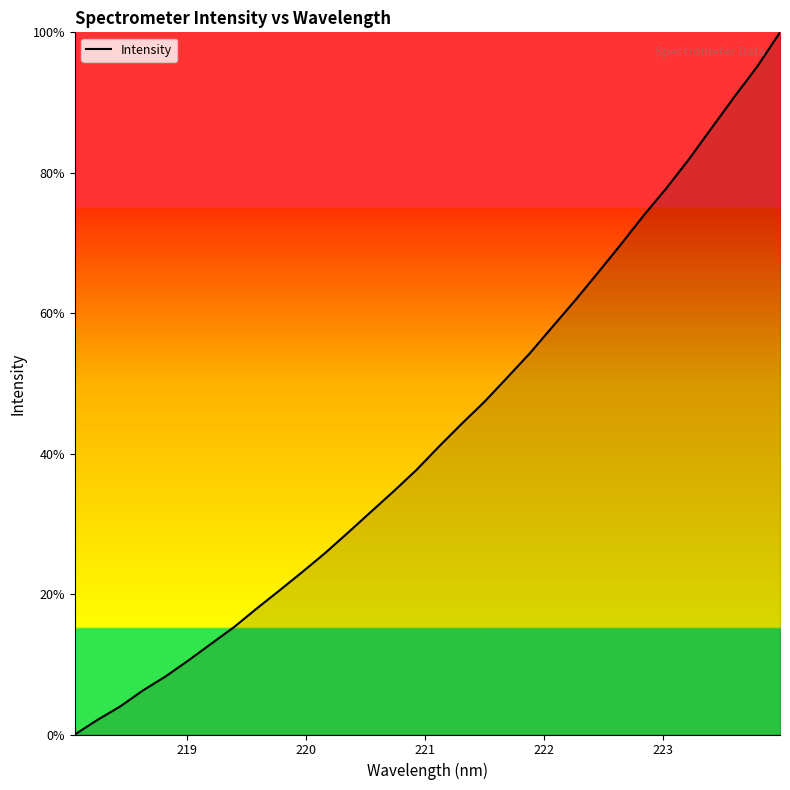

What is the sum of all values?

1379.3